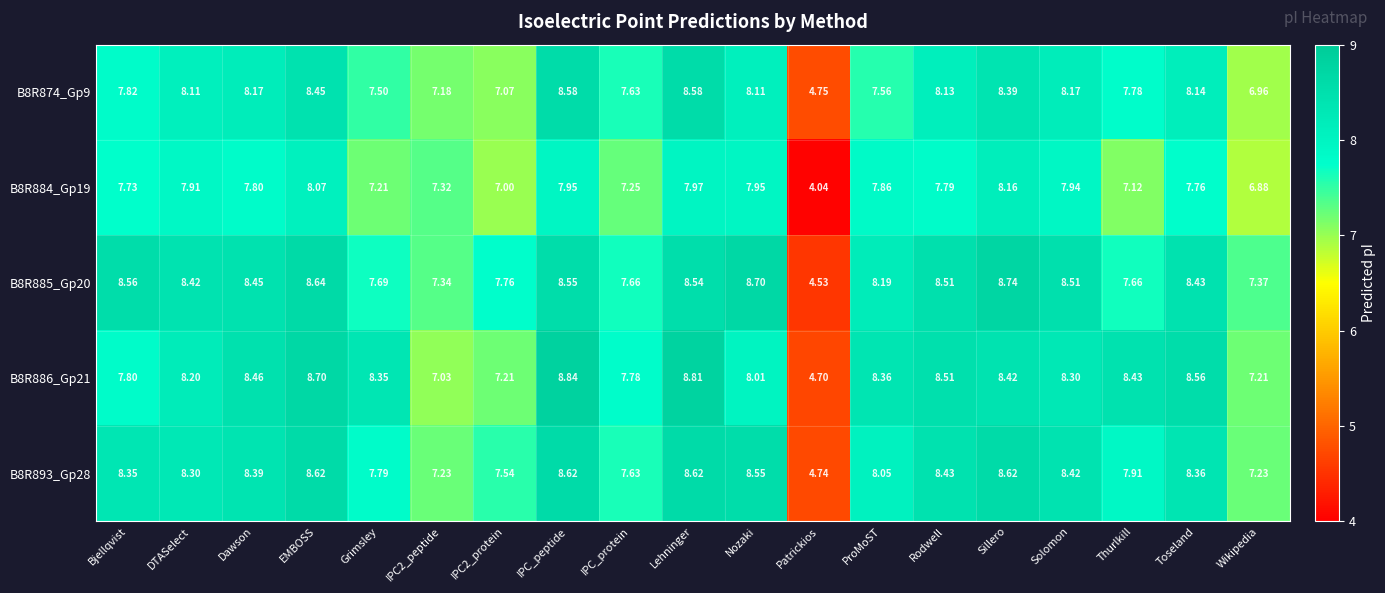

What is the spread (max minus min) of values at Solomon?

0.6